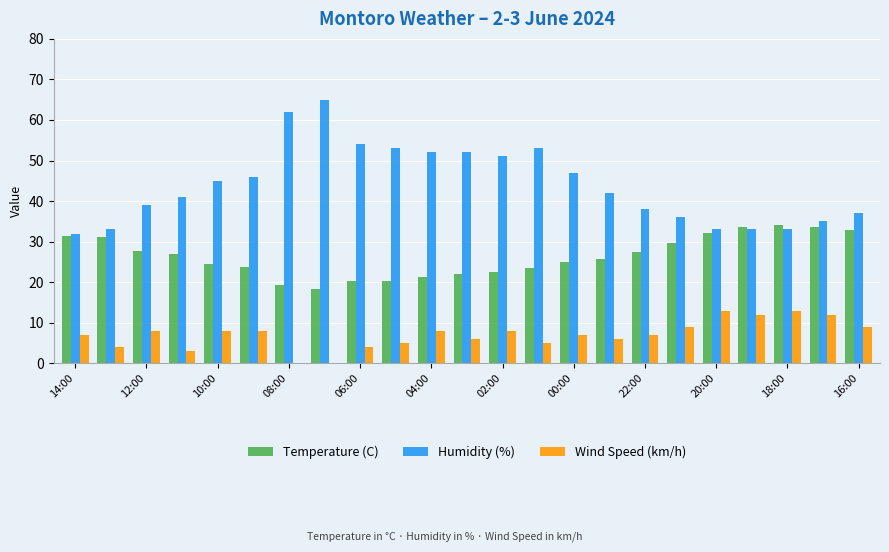

What is the sum of all Wind Speed (km/h) values?

162.0